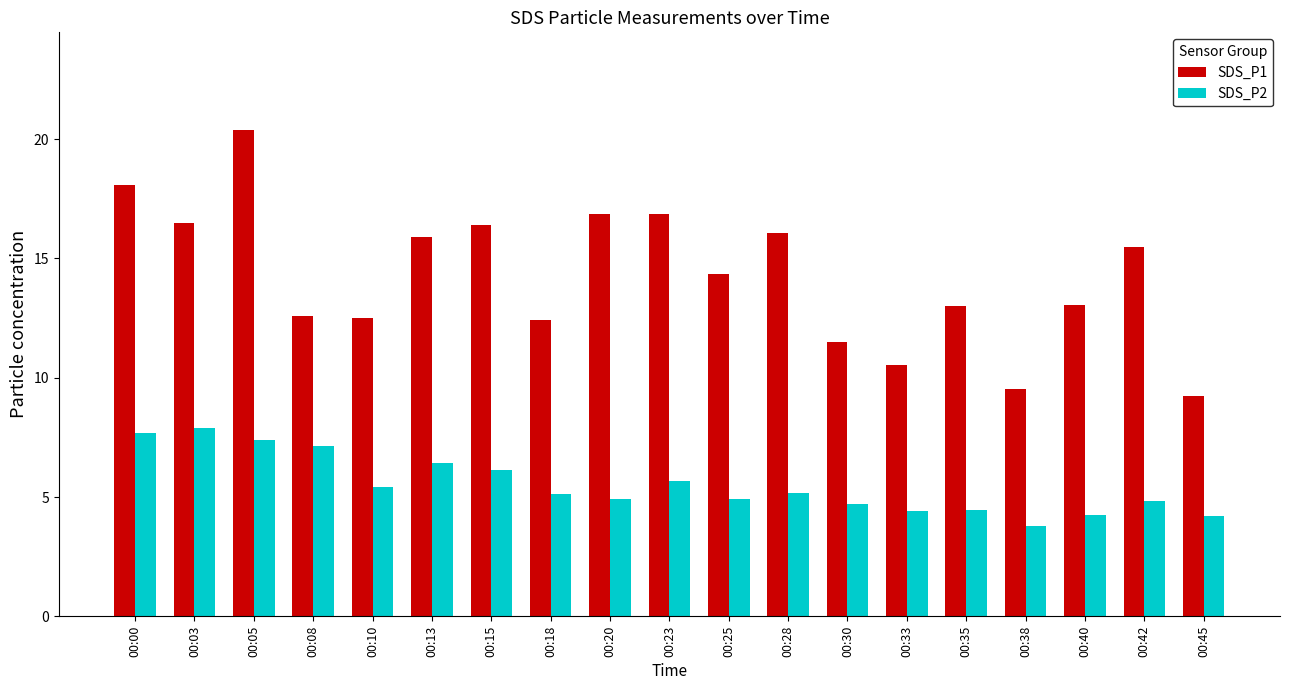

What is the sum of all SDS_P2 values?

104.5